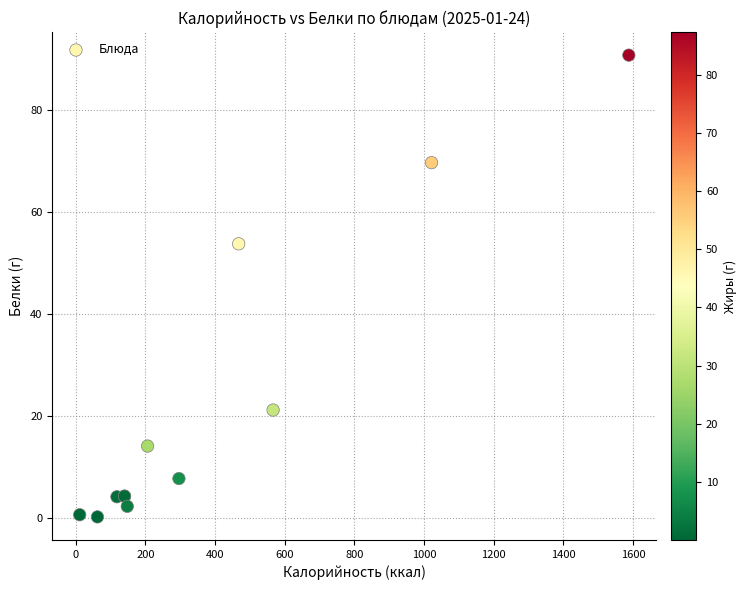

What Y value in the scatter plot is closest to 45?

53.8